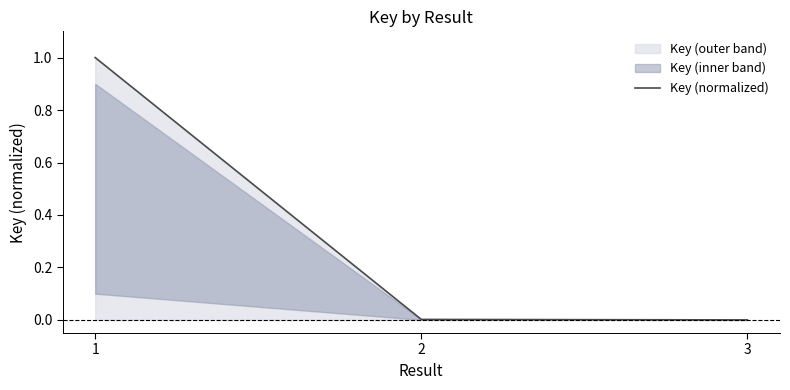

What is the average value?

0.3